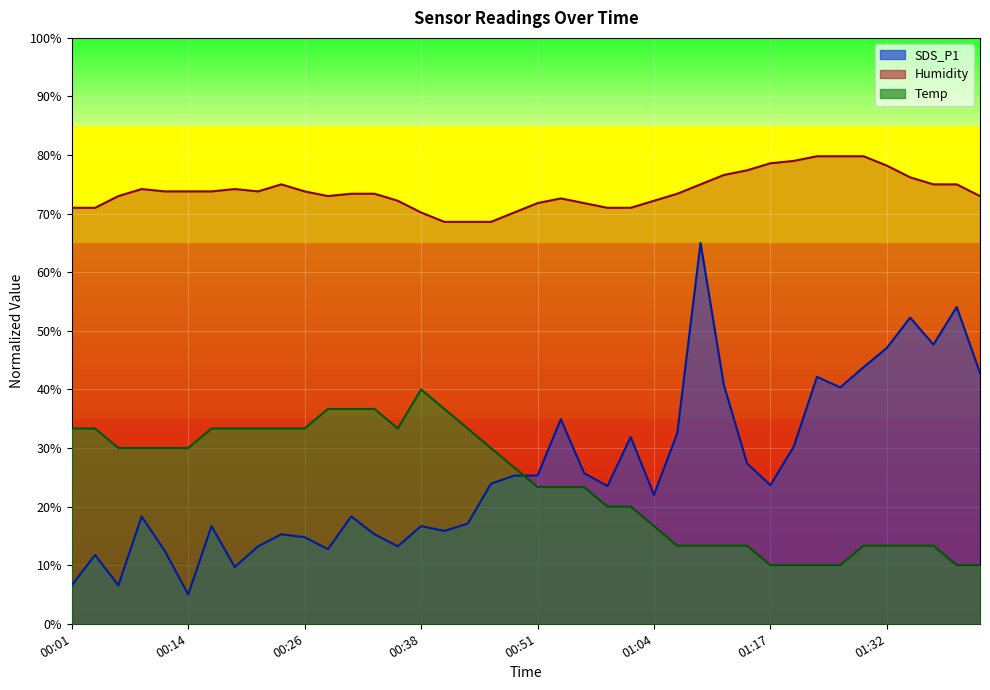

Where is the first local minimum for Temp?

00:36